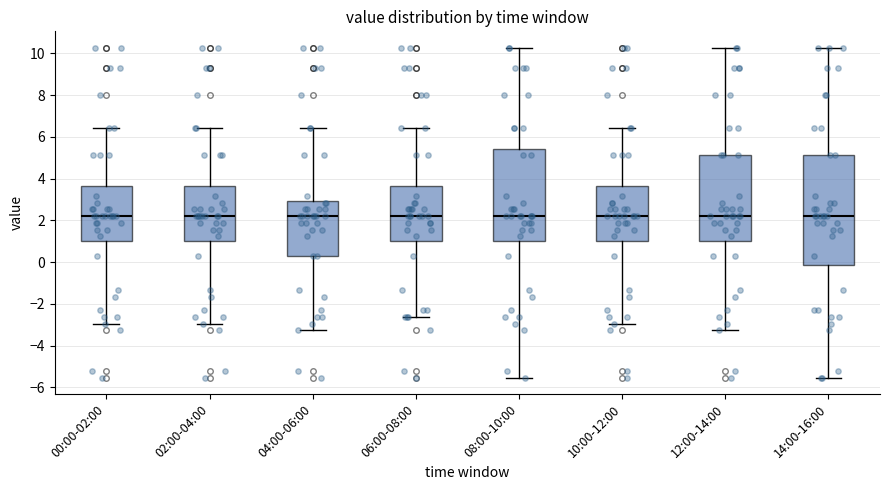

Reading left to right, read every box against the y-axis: the position of its median line, the range the box covers, and the ends of its whiskers. The values are not printed on the chart, so give them approximately, as read against the axis.

00:00-02:00: median 2.2, box 1.0 to 3.6, whiskers -3.0 to 6.4
02:00-04:00: median 2.2, box 1.0 to 3.6, whiskers -3.0 to 6.4
04:00-06:00: median 2.2, box 0.2 to 3.0, whiskers -3.2 to 6.4
06:00-08:00: median 2.2, box 1.0 to 3.6, whiskers -2.6 to 6.4
08:00-10:00: median 2.2, box 1.0 to 5.4, whiskers -5.6 to 10.2
10:00-12:00: median 2.2, box 1.0 to 3.6, whiskers -3.0 to 6.4
12:00-14:00: median 2.2, box 1.0 to 5.2, whiskers -3.2 to 10.2
14:00-16:00: median 2.2, box -0.2 to 5.2, whiskers -5.6 to 10.2